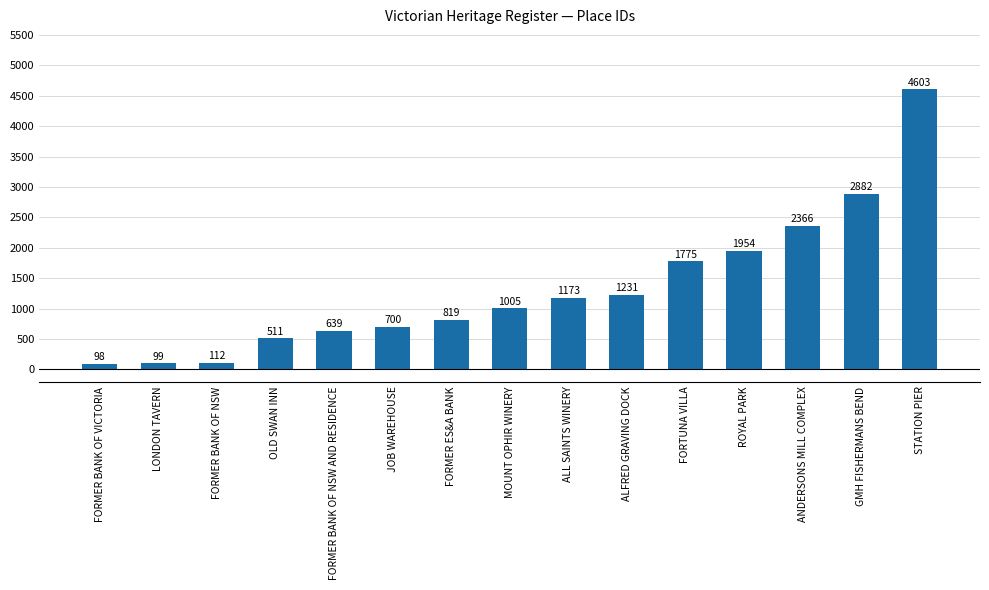

What is the smallest value displayed?

98